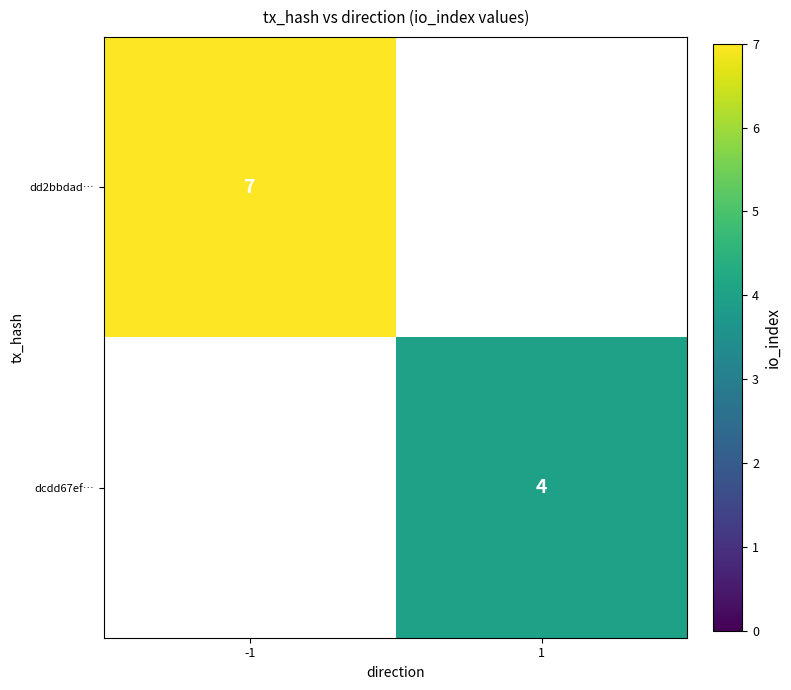

Count the number of data series in this chart.

2